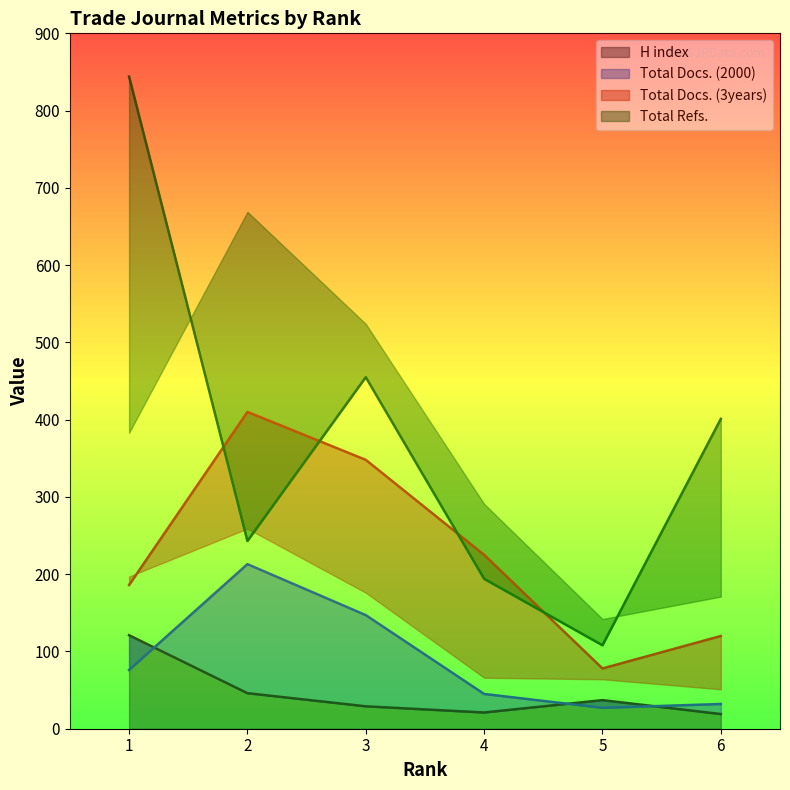

True or false: Total Refs. has more than 2 points higher than both neighbors.

False